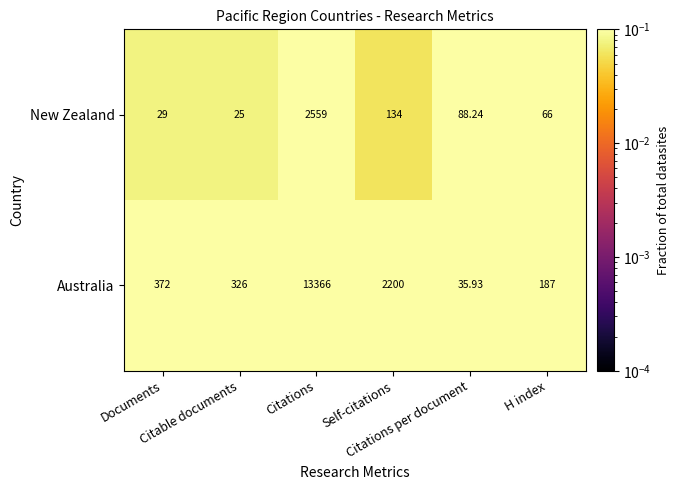

Which series has the largest range (max minus min)?

Australia